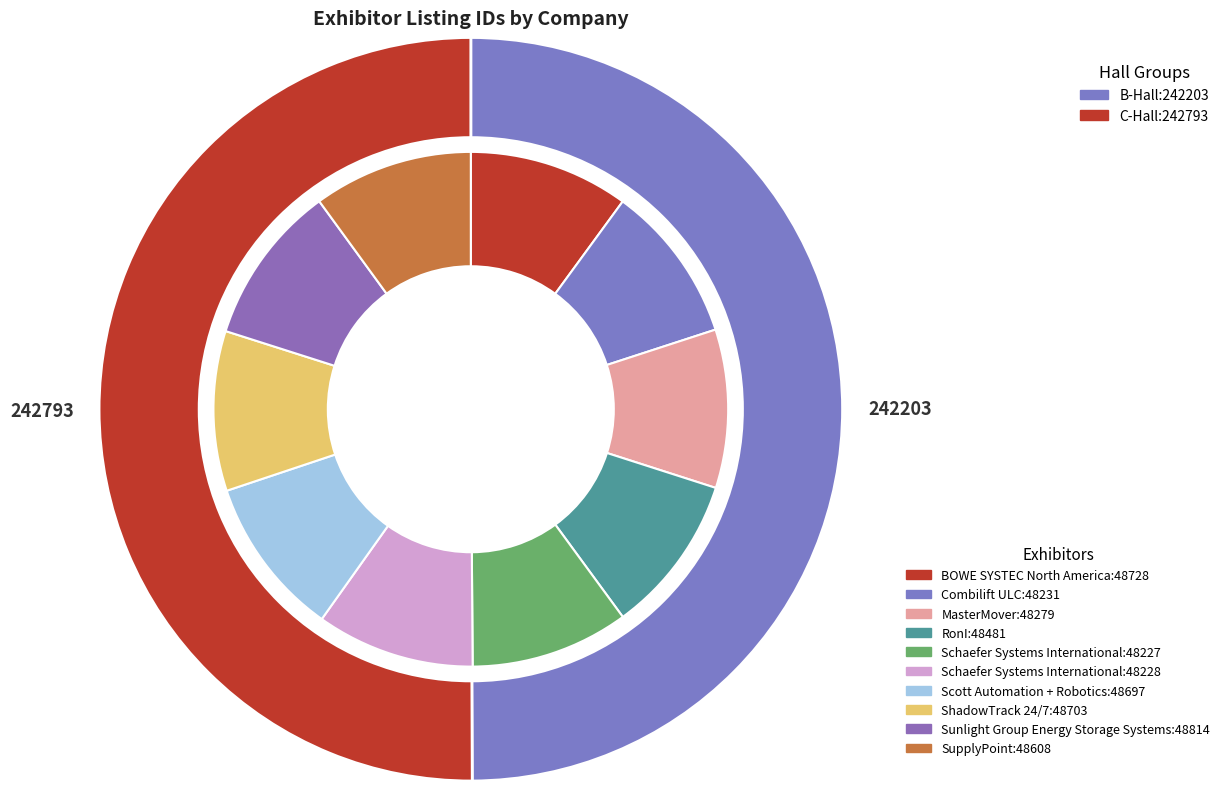

Does RonI represent more than half of the total?

No